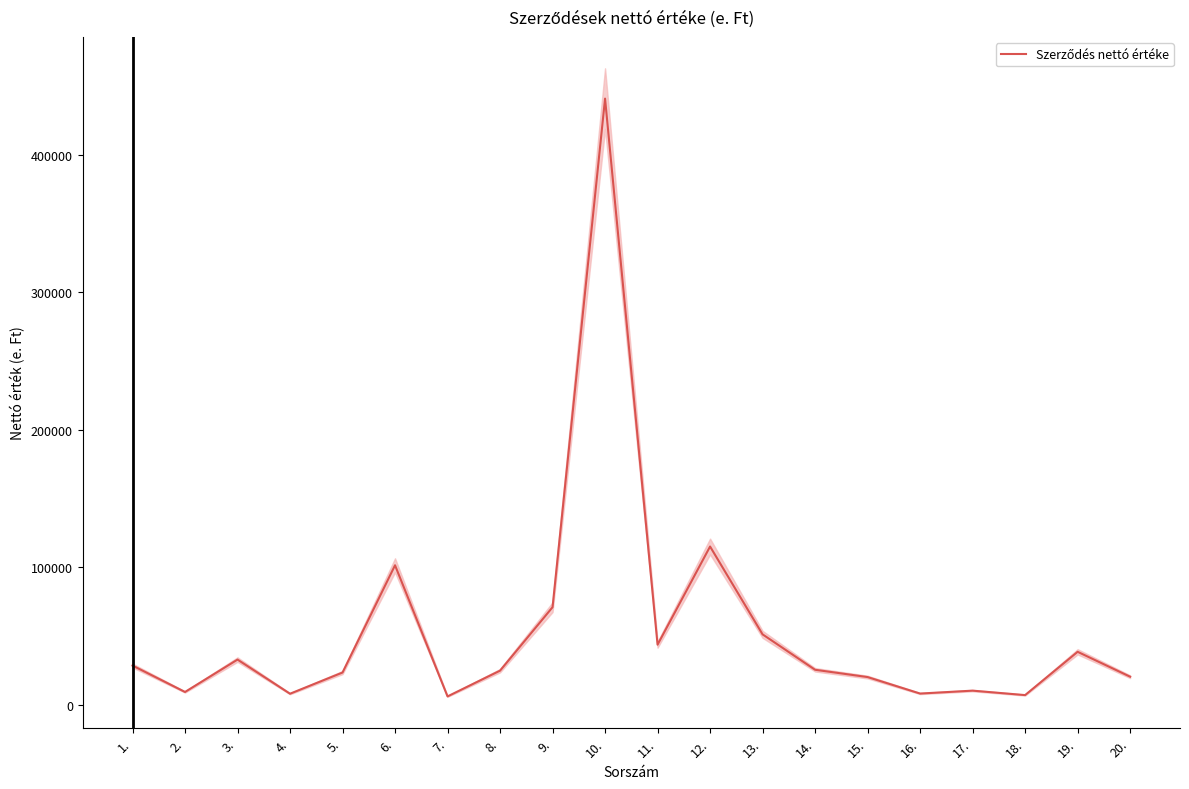

How many points are lower than both their immediate neighbors (excluding endpoints)?

6